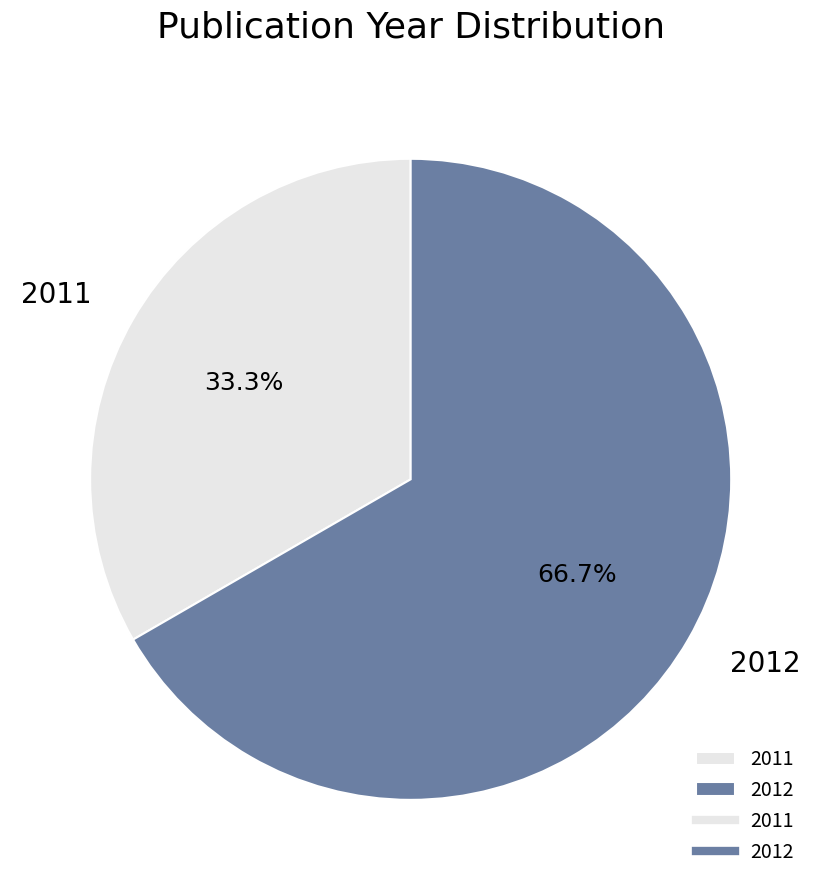

Count the number of slices in the pie.

2